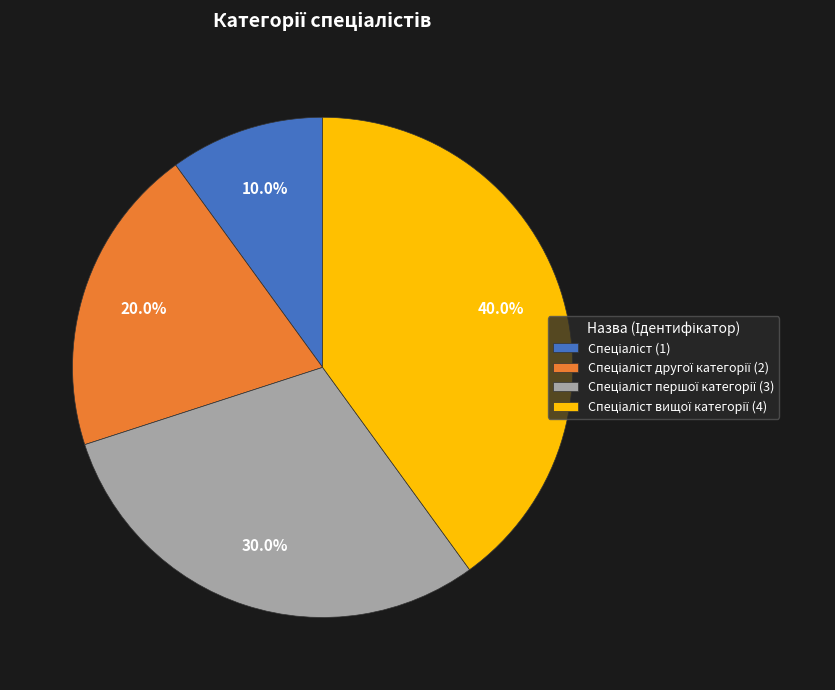

Does any single category account for the majority?

No